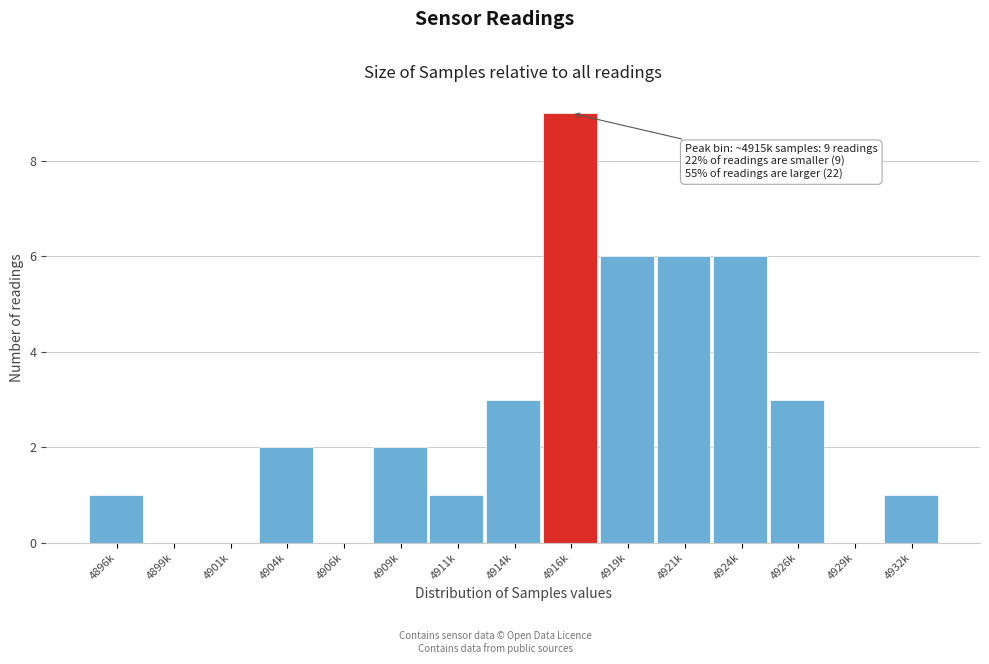

Reading right to left, list all the values displayed in this chart.

4932k=1	4929k=0	4926k=3	4924k=6	4921k=6	4919k=6	4916k=9	4914k=3	4911k=1	4909k=2	4906k=0	4904k=2	4901k=0	4899k=0	4896k=1